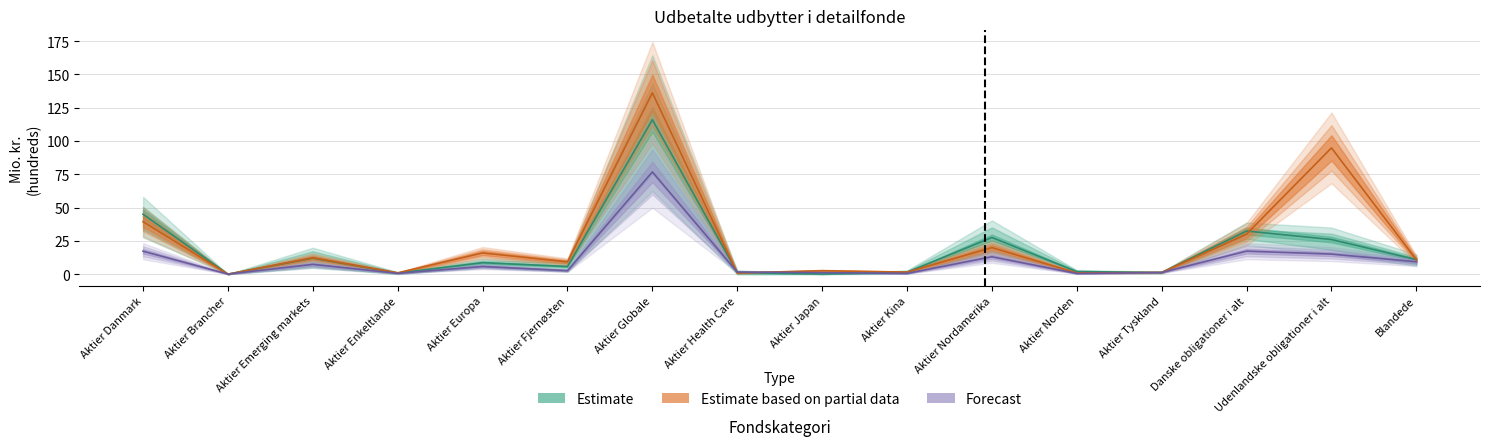

Which label corresponds to the smallest value in the chart?

Aktier Brancher